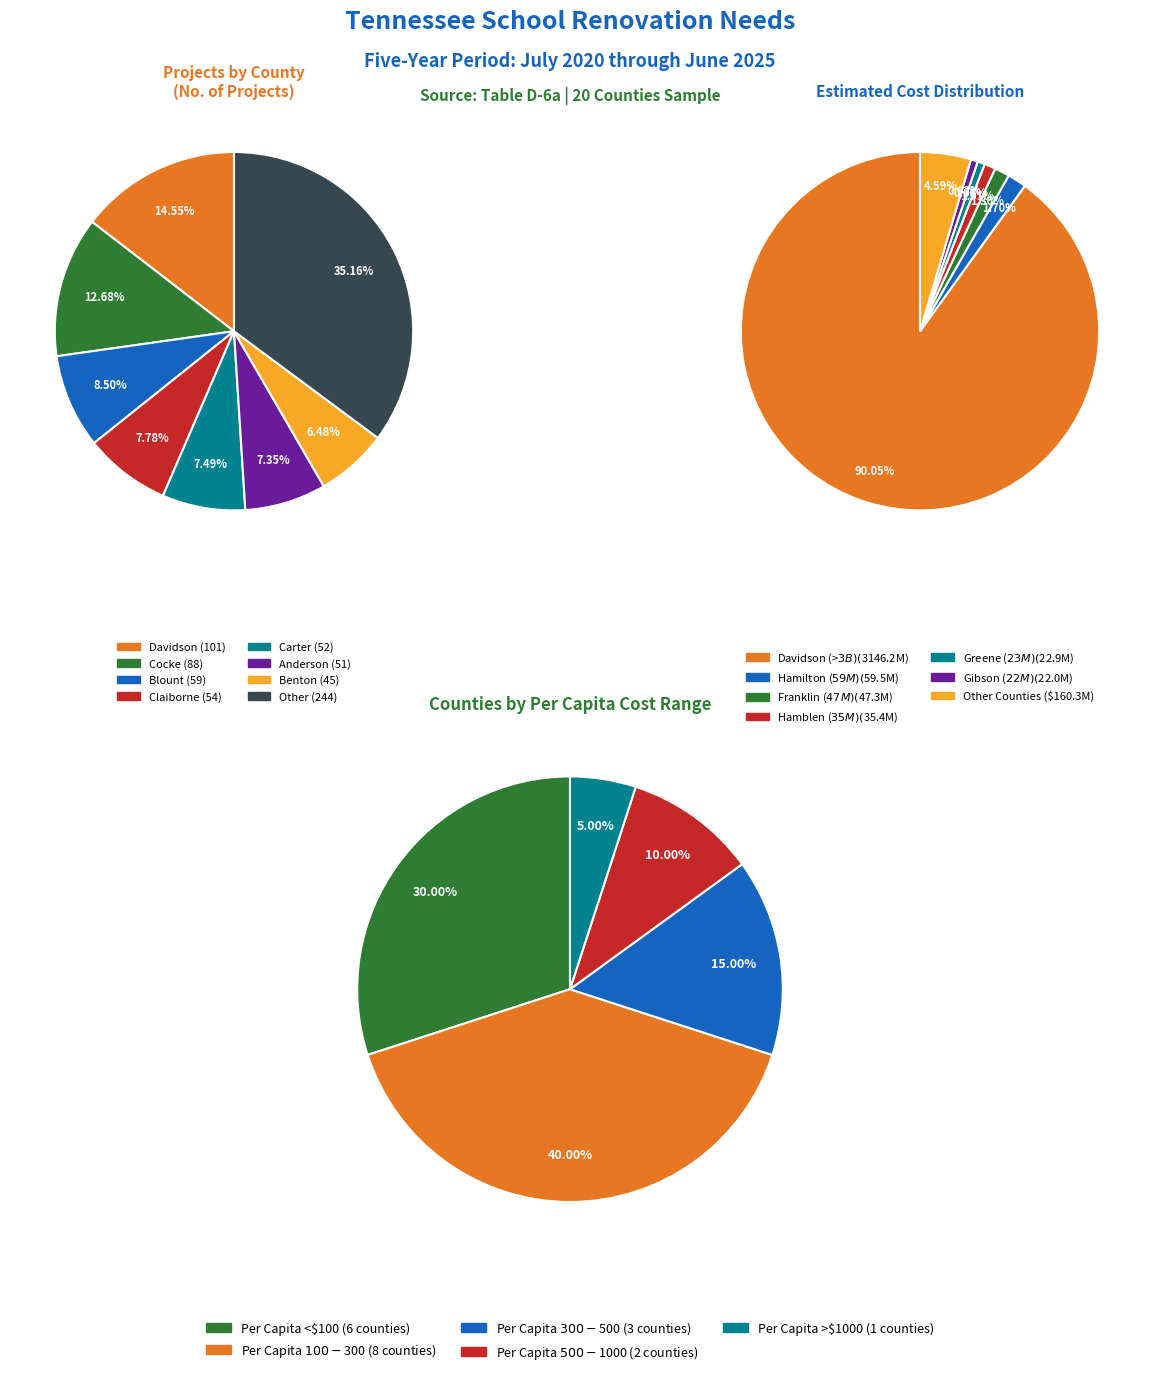

Combined, do Bradley and Bledsoe account for over 50%?

No